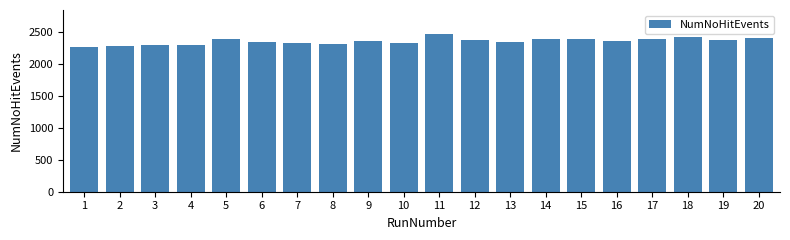

What is the sum of the values at 1 and 13?

4612